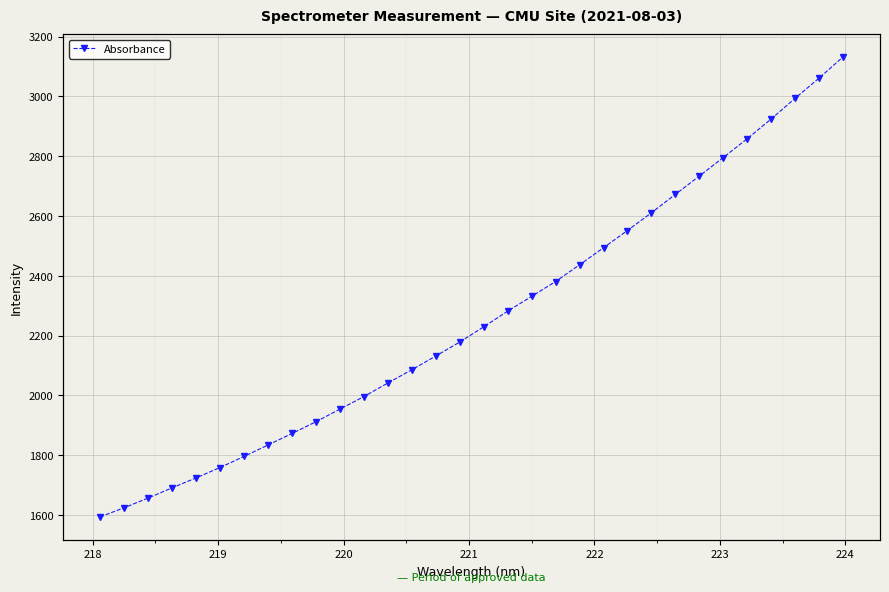

What is the difference between the maximum and second lowest values?

1507.2